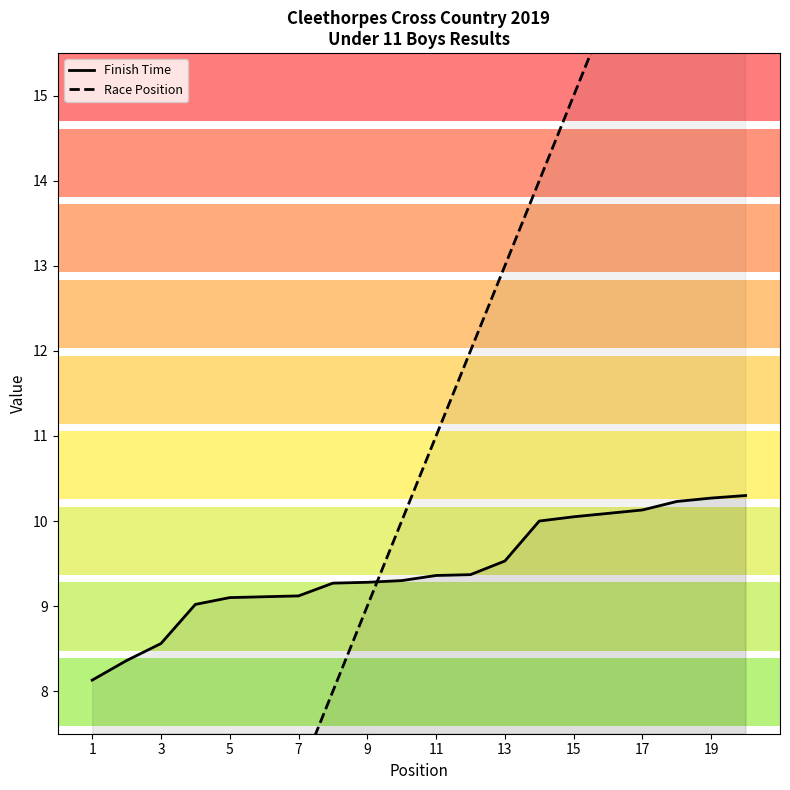

True or false: Finish Time has a value of 8.1 at 1.

True